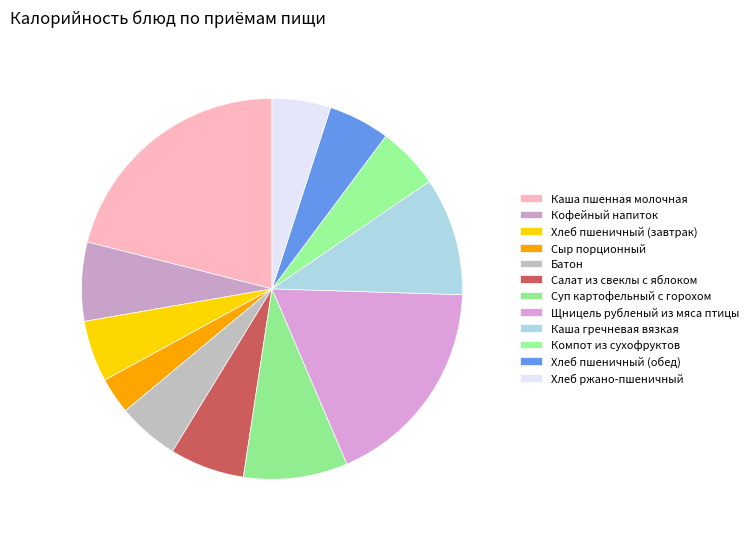

Count the number of slices in the pie.

12